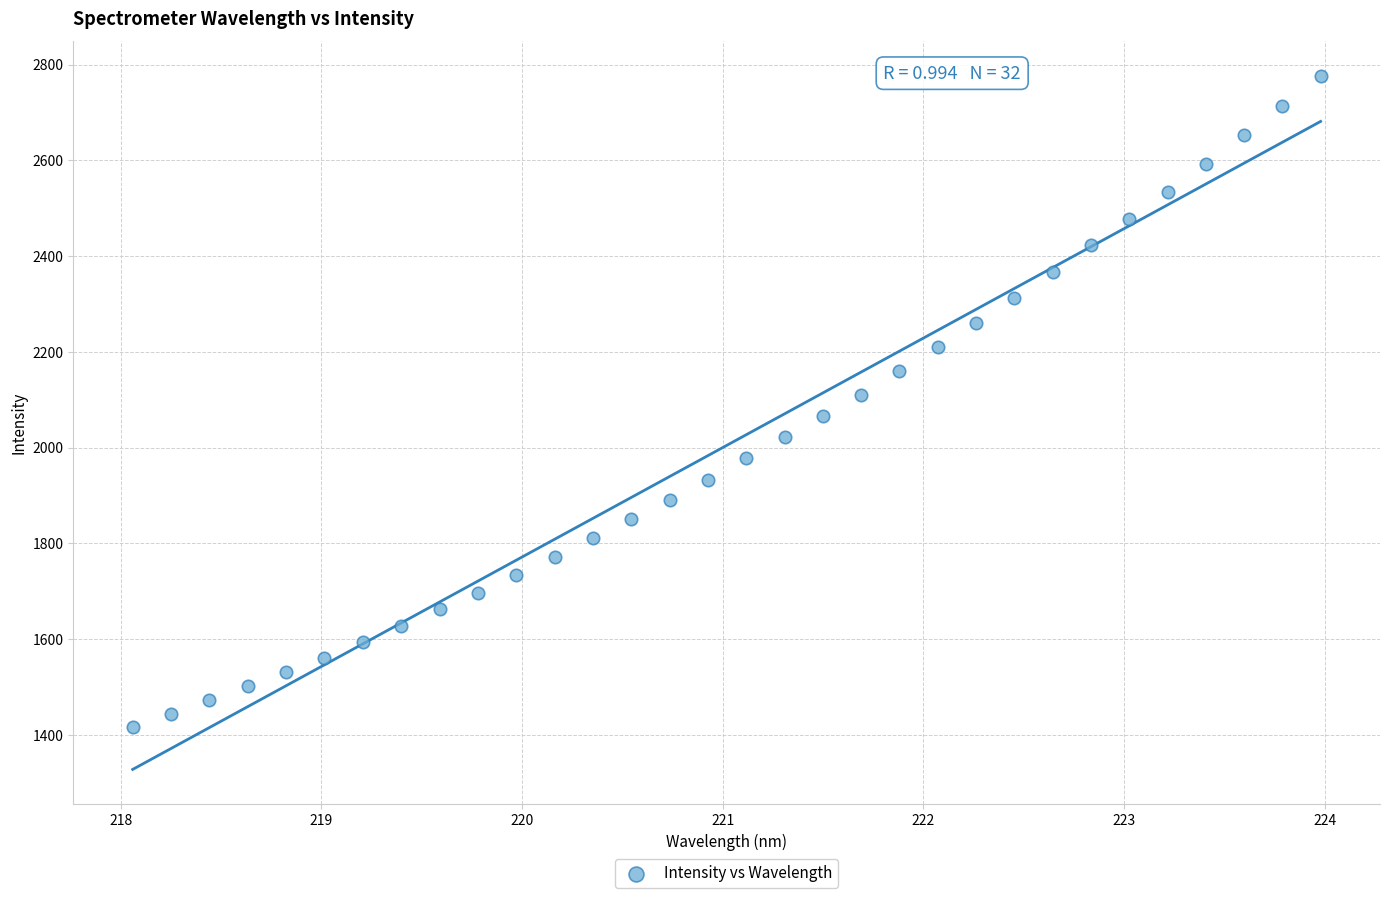

What is the range of X values (max minus min)?

5.9